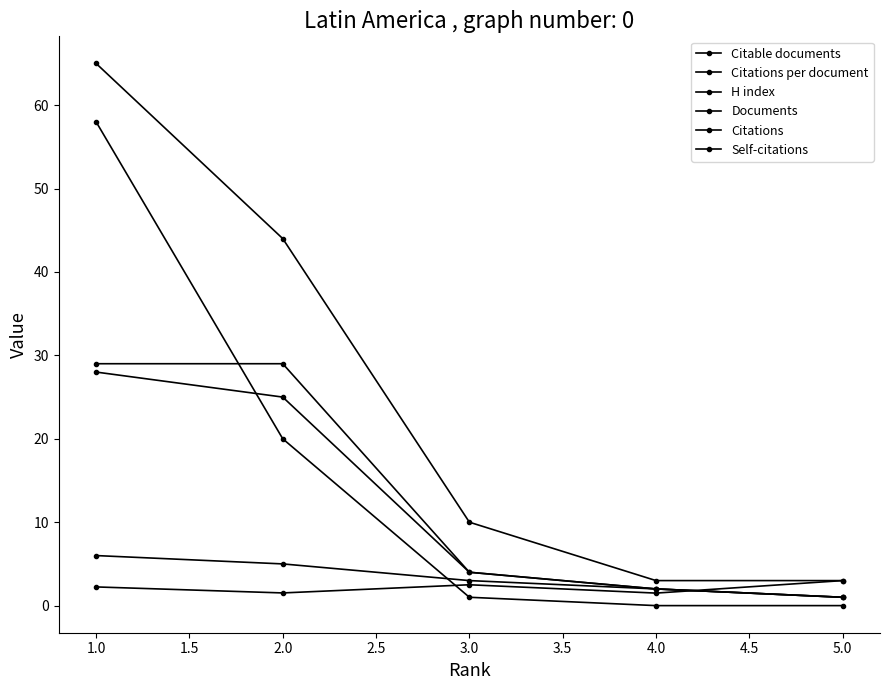

Is it true that Documents equals 49.3 at 1.0?

False